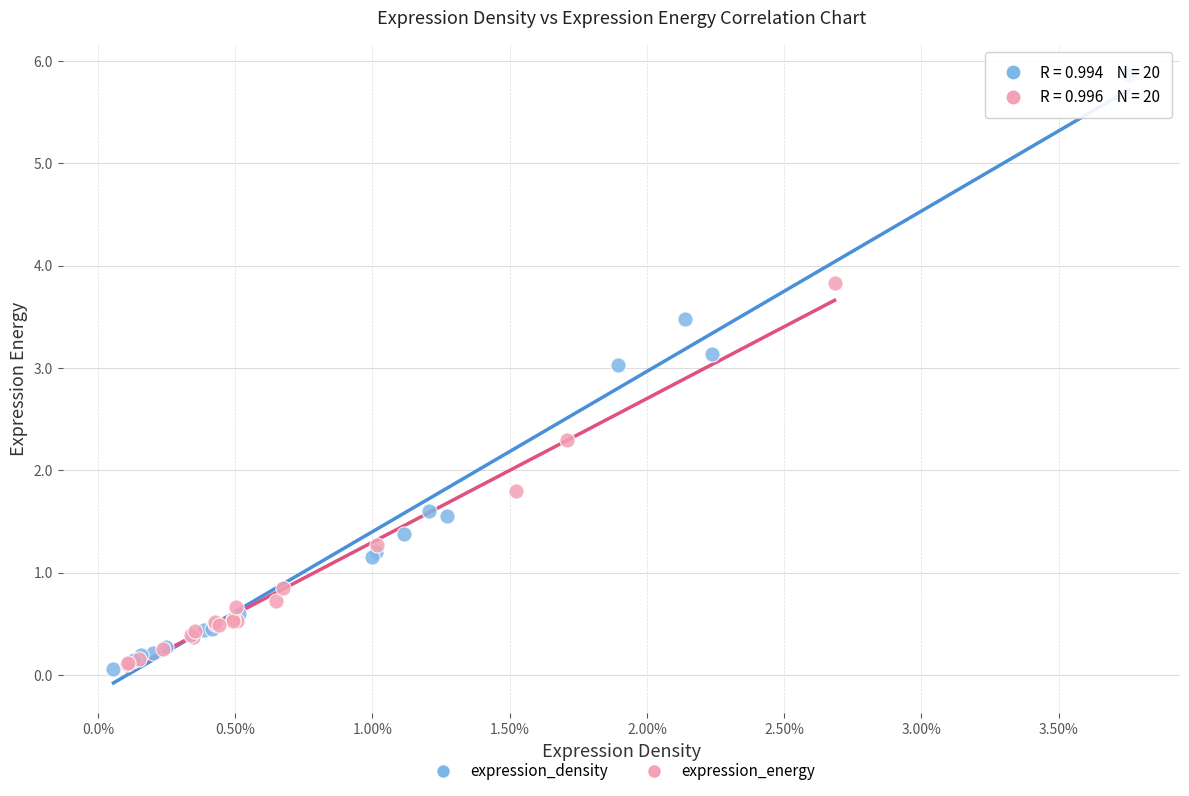

Which series contains the highest Y value?

expression_density